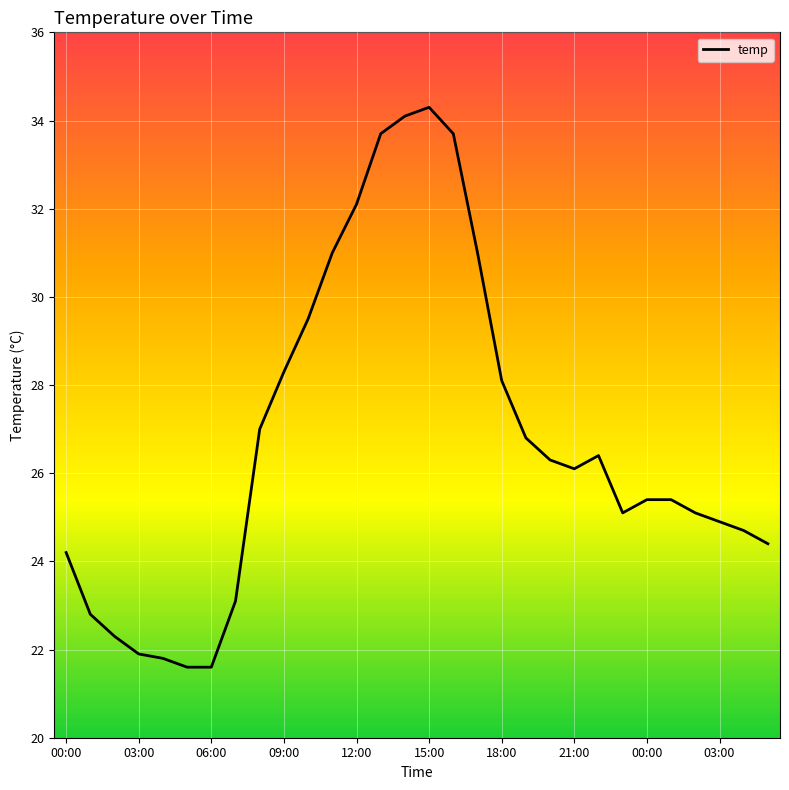

What is the greatest value displayed?

34.3